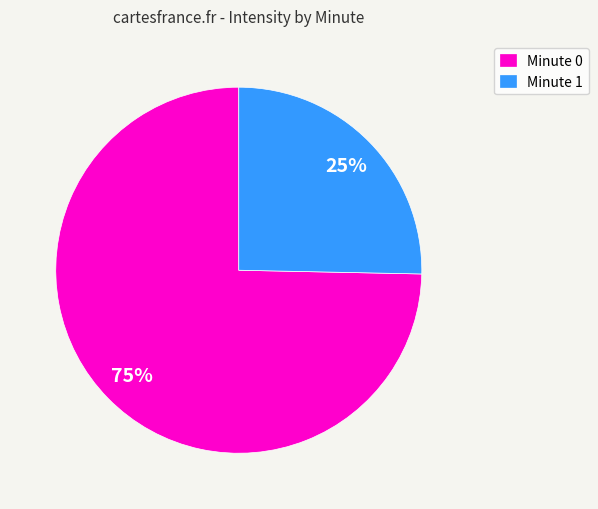

Between Minute 0 and Minute 1, which is larger?

Minute 0